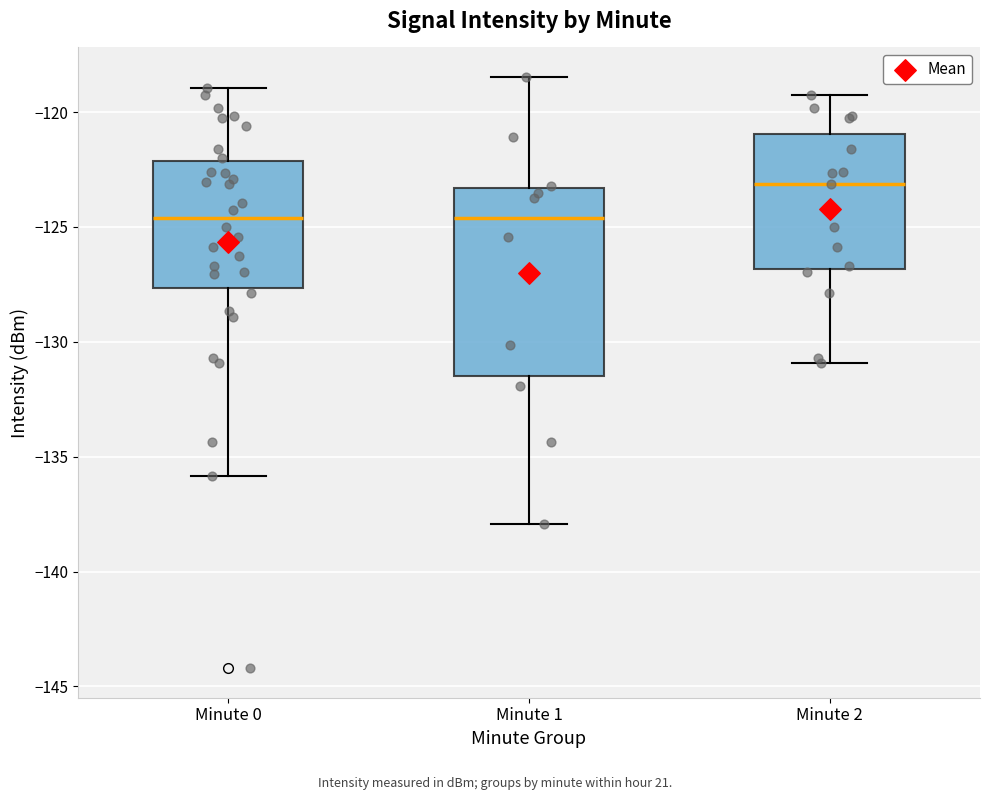

Comparing the boxes themselves (not the whiskers), which one is the tallest?

Minute 1